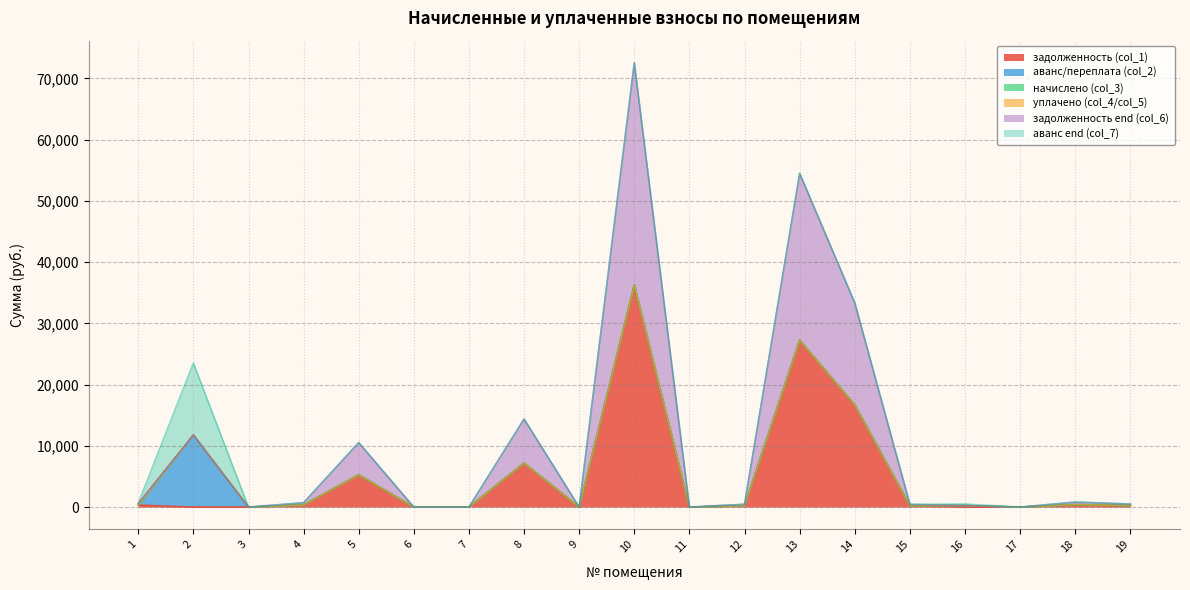

At which label does аванс end (col_7) reach its peak?

2